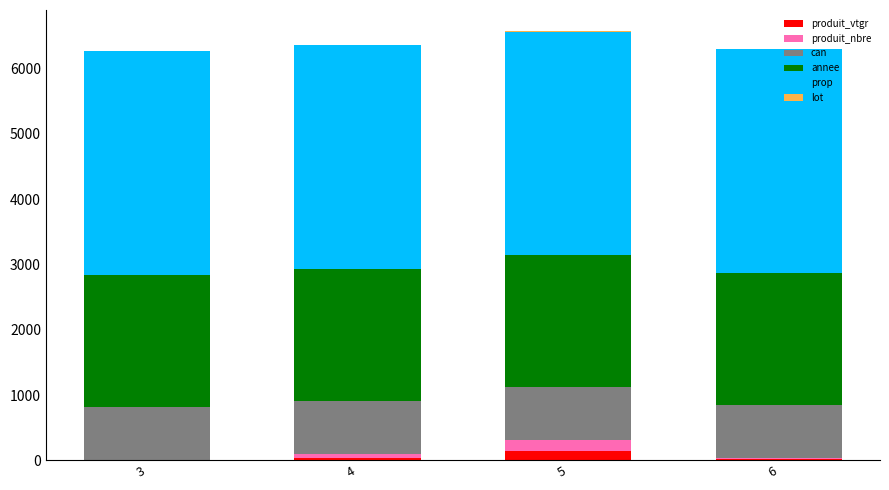

What is the highest value of the produit_vtgr series?

149.9